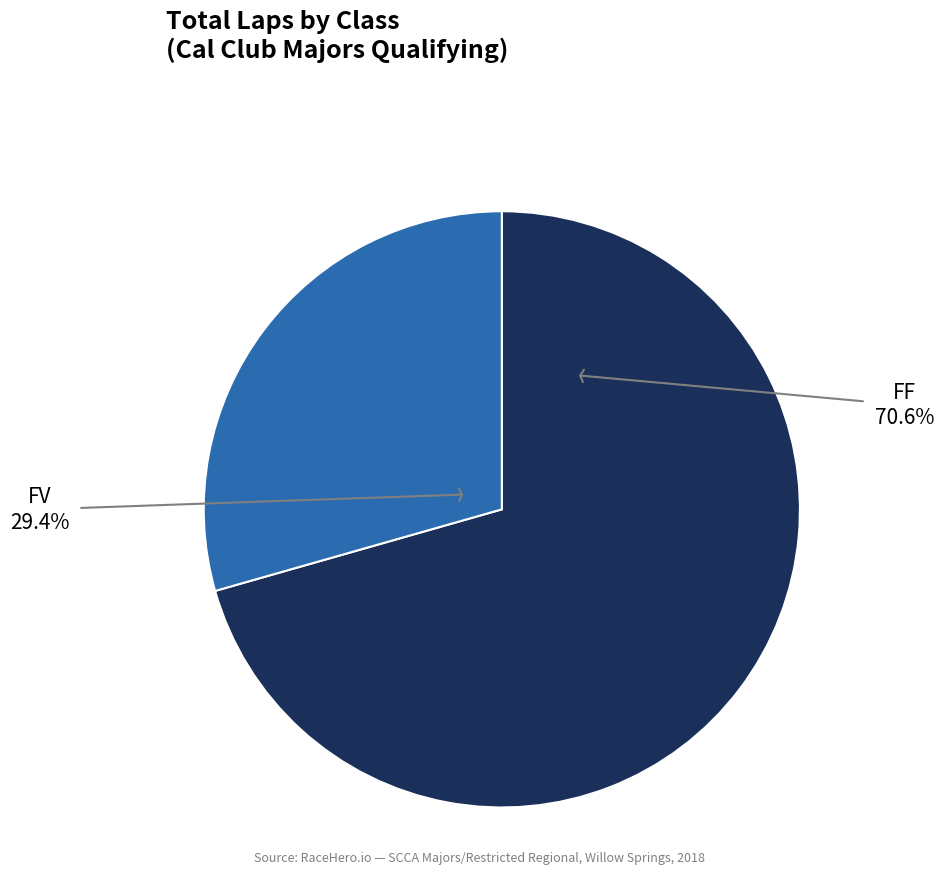

Is there a majority slice in this chart?

Yes